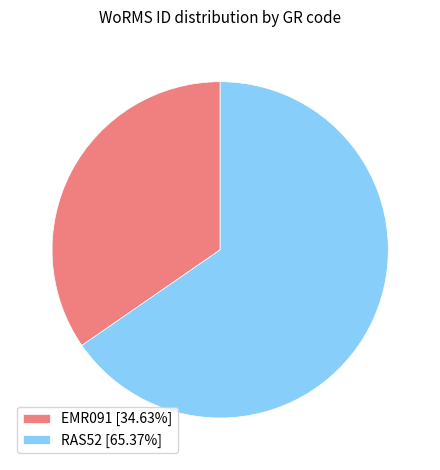

Rank the categories by value from lowest to highest.

EMR091, RAS52